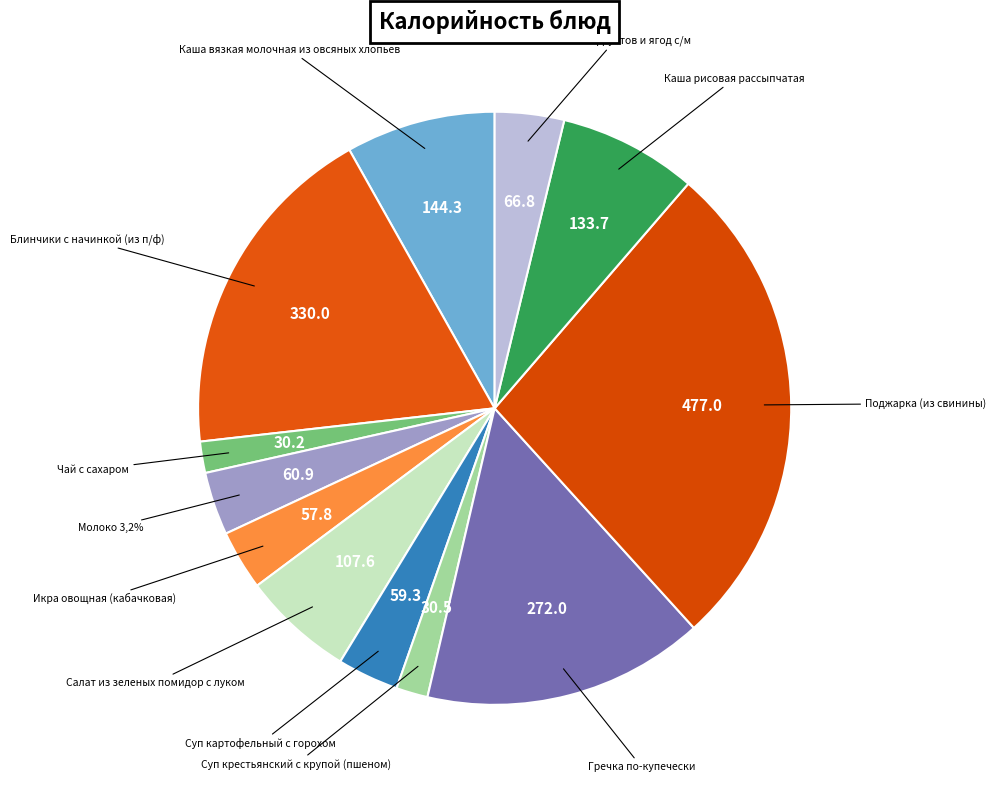

What percentage is the Суп крестьянский с крупой (пшеном) slice, to the nearest percent?

2%